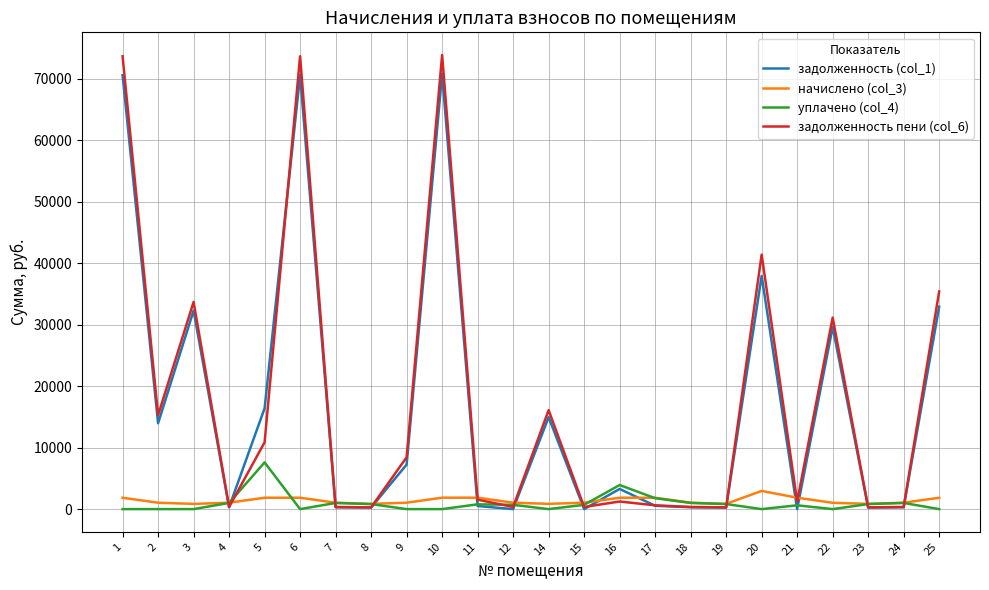

What is the greatest value displayed?

73855.7